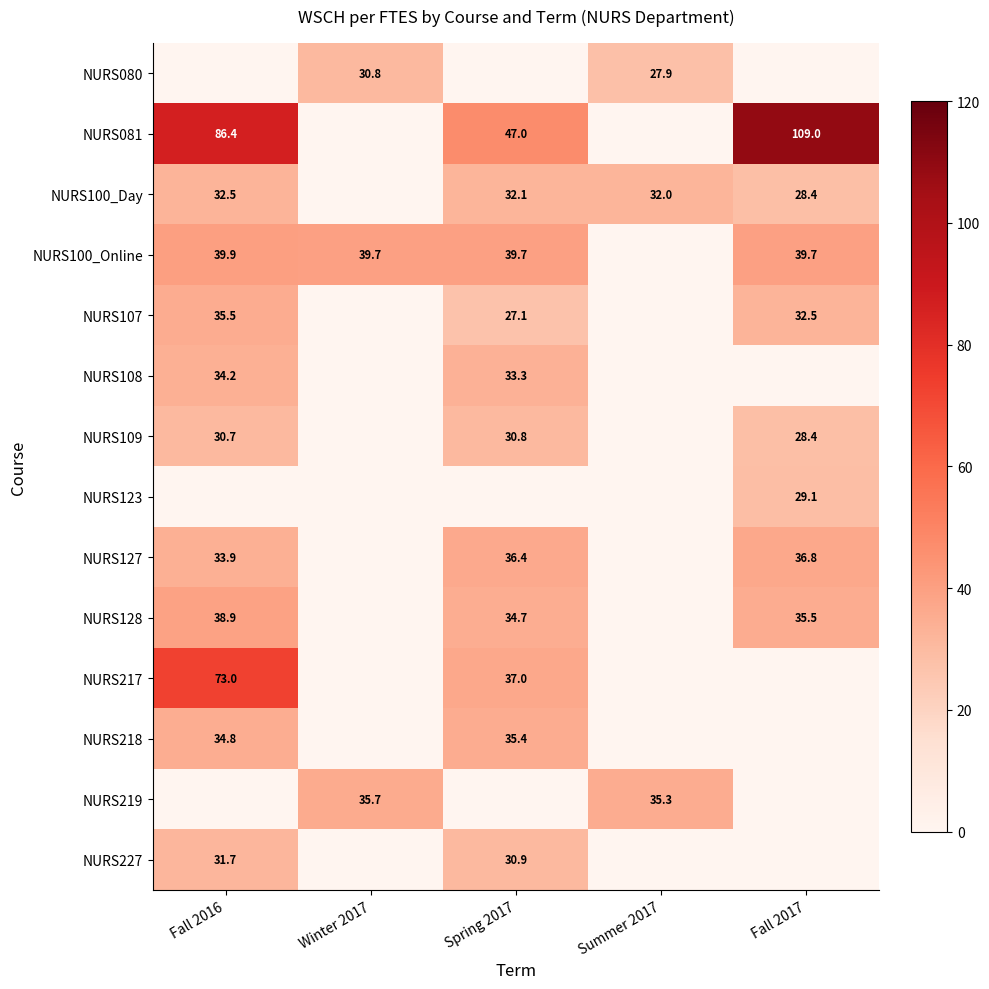

True or false: NURS219 has a value of 35.3 at Summer 2017.

True